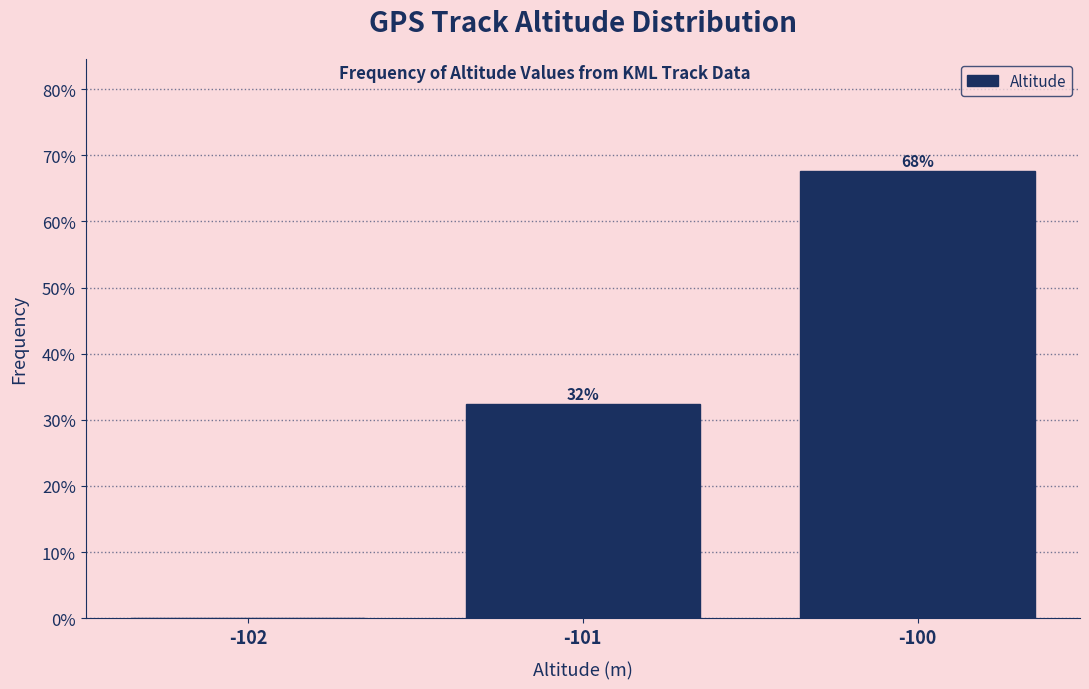

What is the sum of all values?

100.0